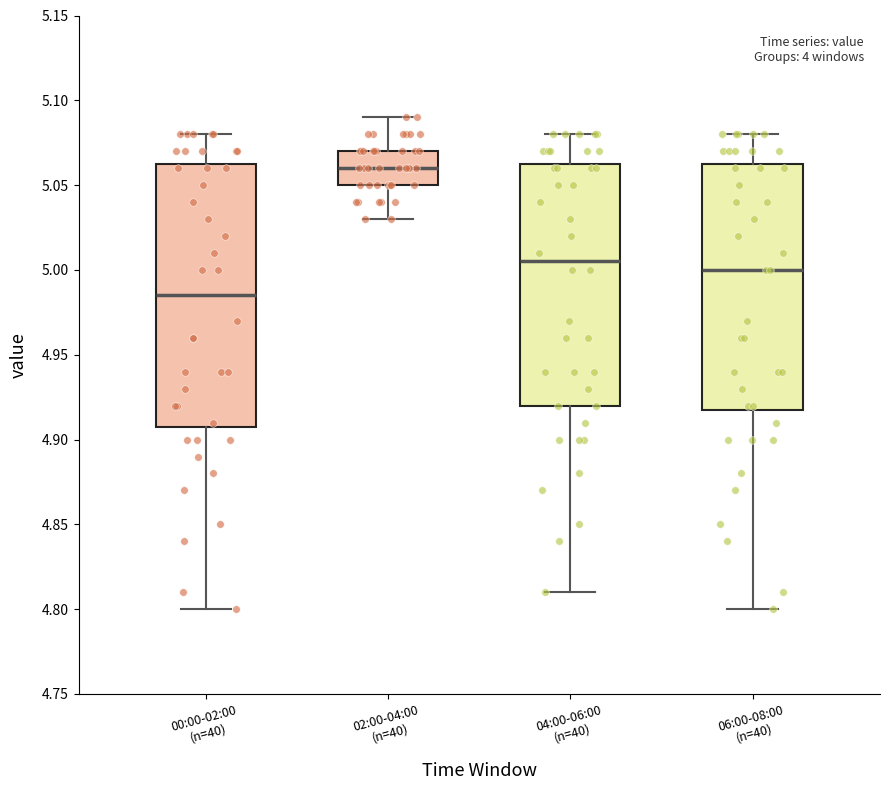

Which box has the lowest median line?

00:00-02:00 (n=40)